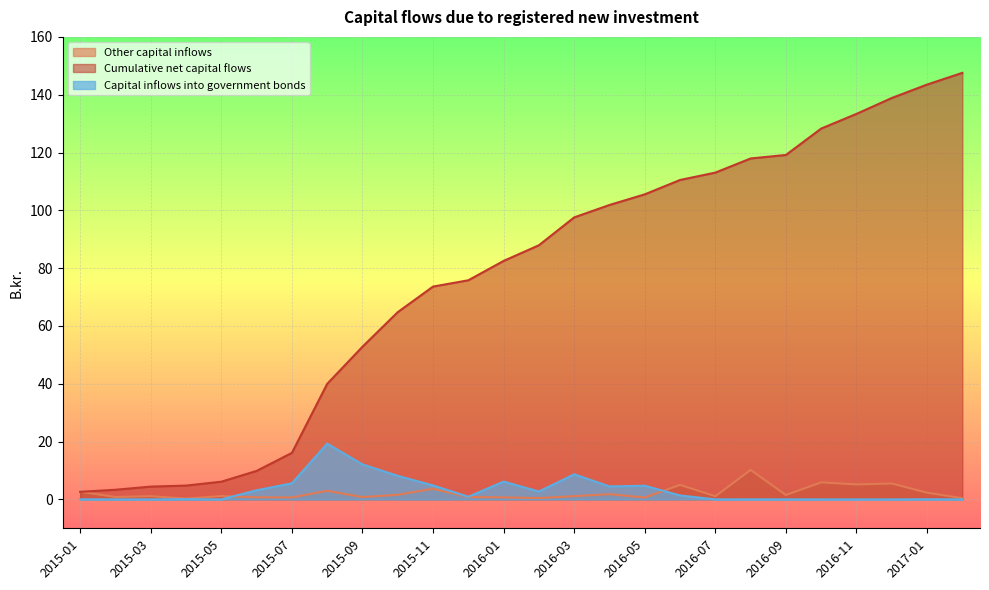

At which category is the sum across all series the highest?

2017-02